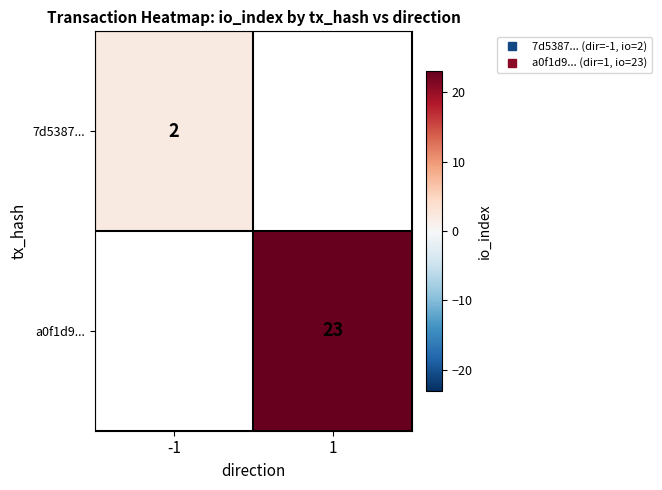

Is it true that 7d5387... equals 2.9 at -1?

False